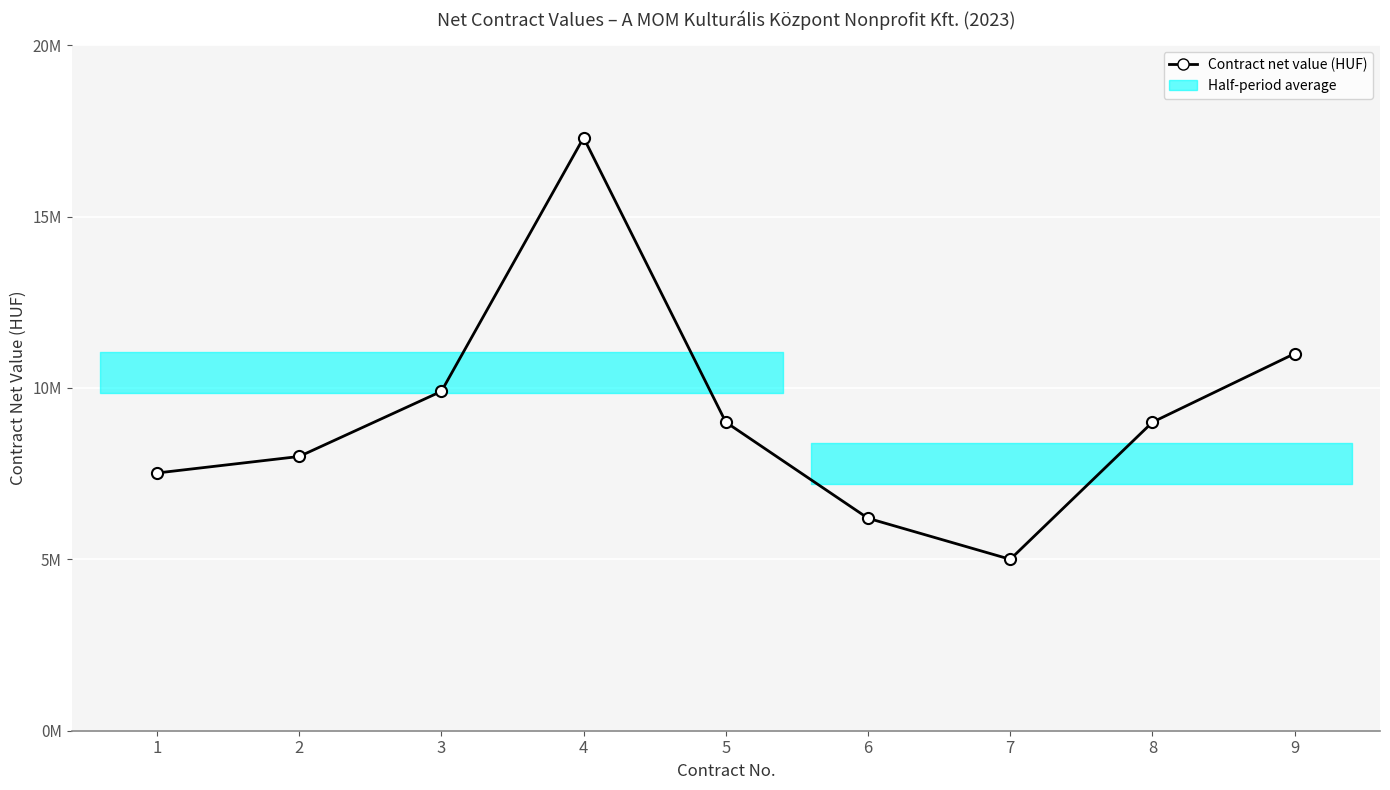

Where does the data first go above 9000000?

3